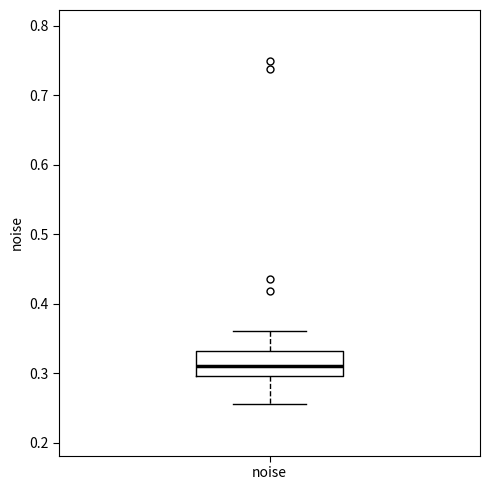

Where is the lower edge of the box for noise on the y-axis? The values are not printed on the chart, so give them approximately, as read against the axis.

0.30